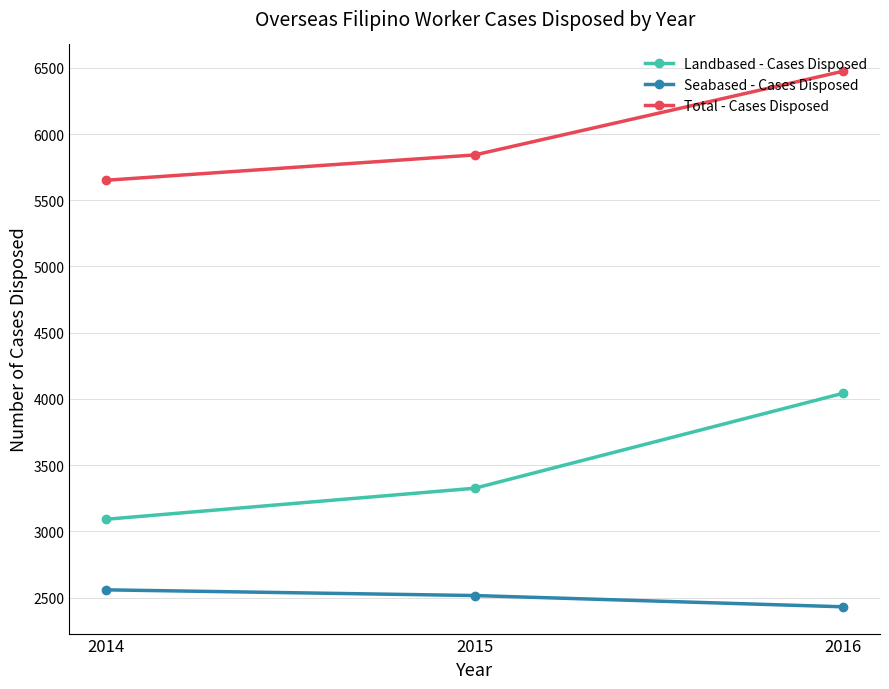

How many lines are shown in the chart?

3